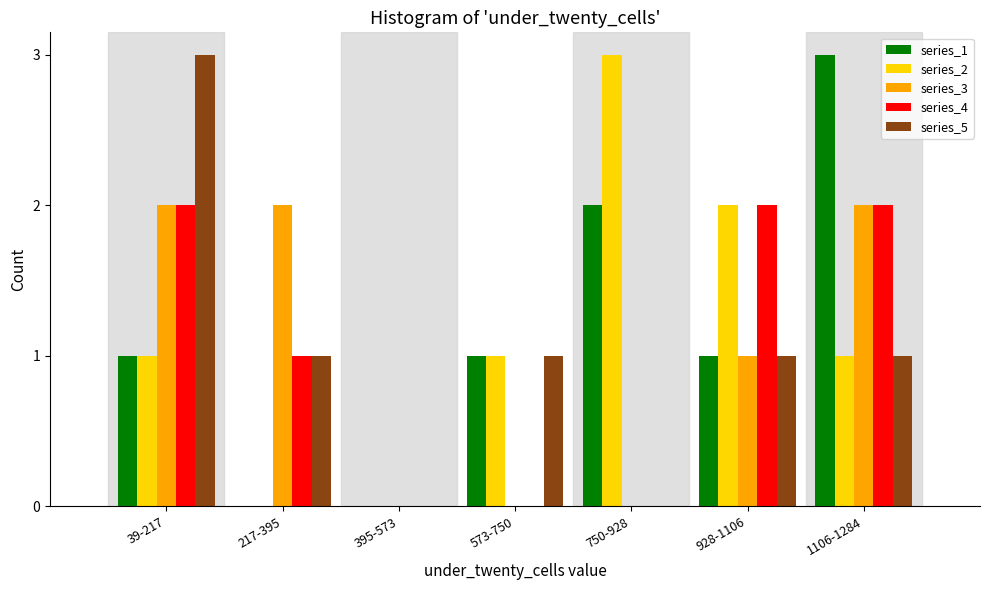

At which label does series_2 reach its peak?

750-928